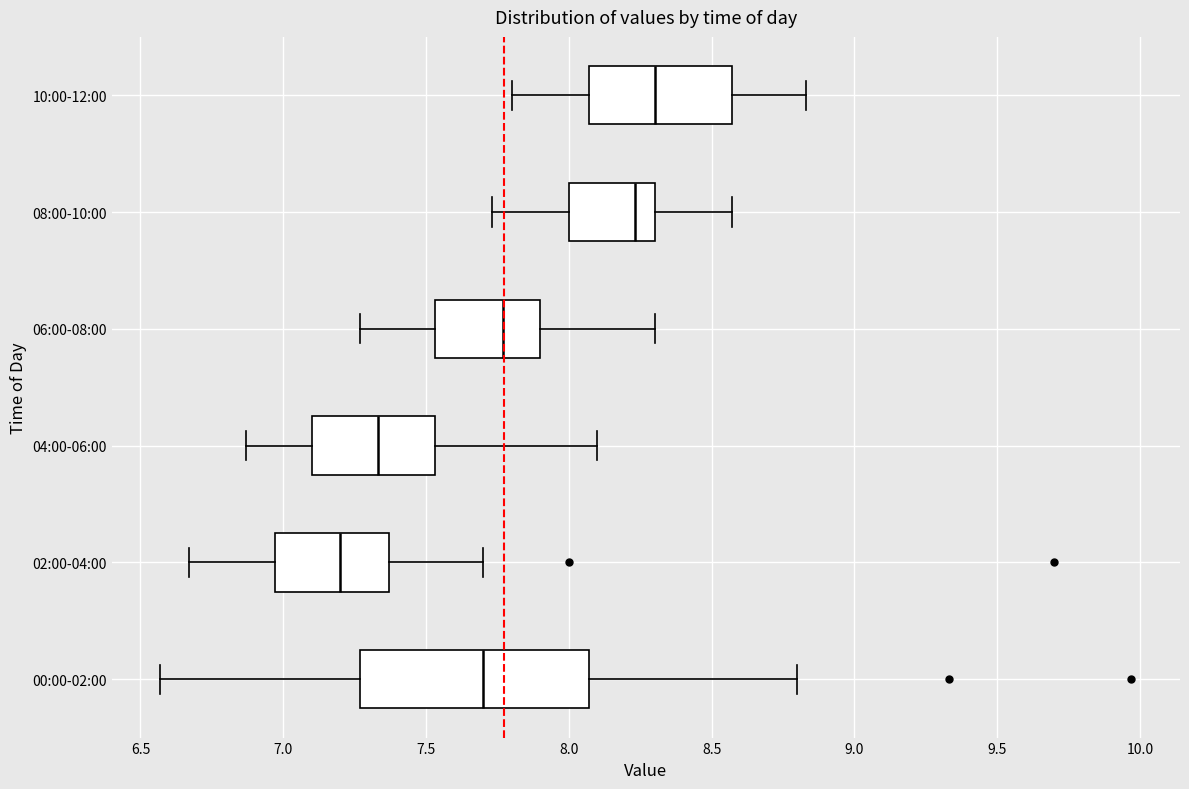

Which box's median line is the furthest to the right?

10:00-12:00